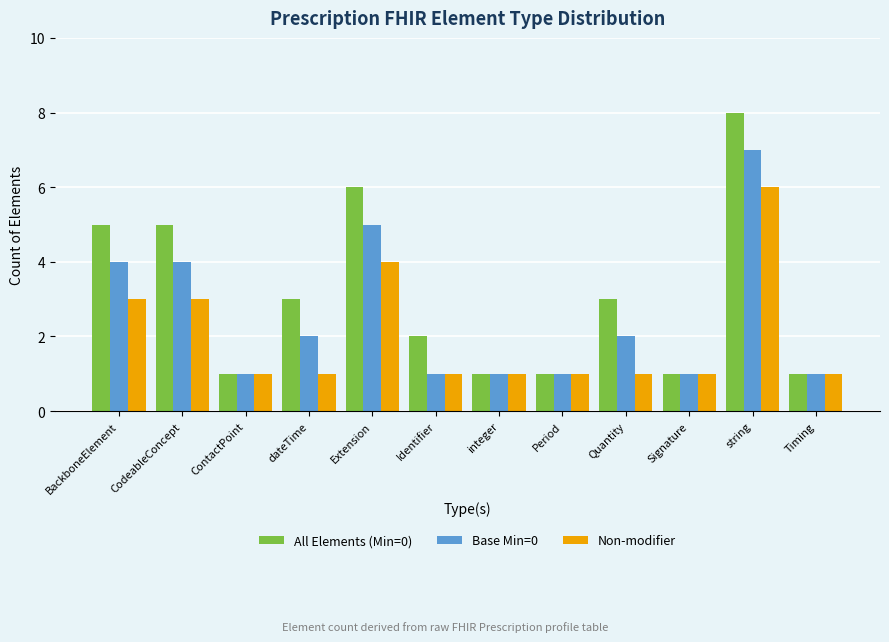

Is the value of All Elements (Min=0) at BackboneElement greater than the value of Non-modifier at string?

No